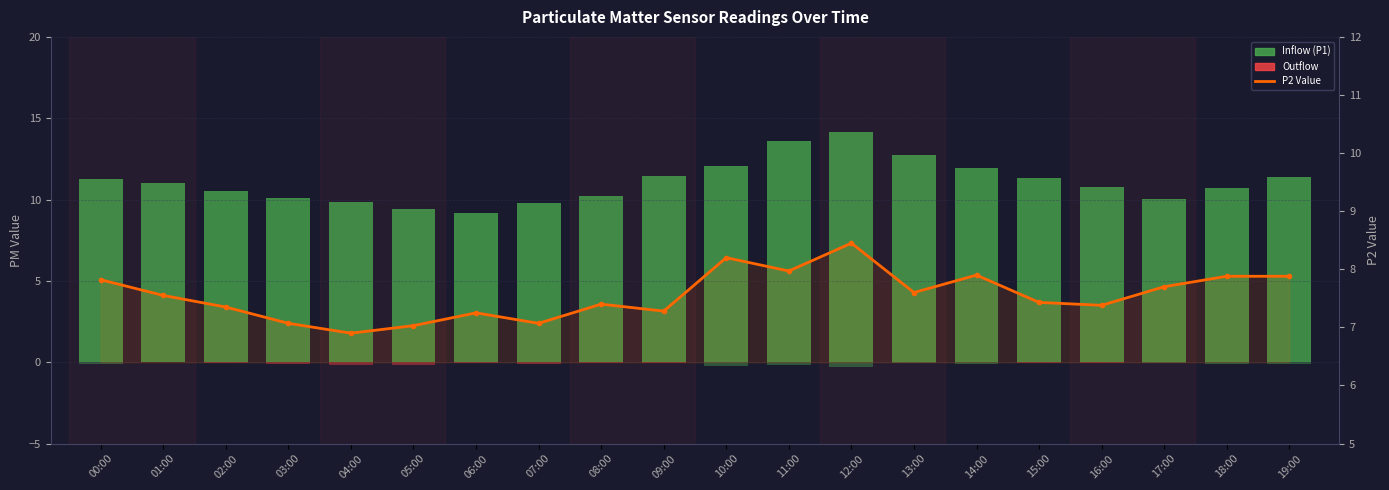

What is the greatest value displayed?

14.1